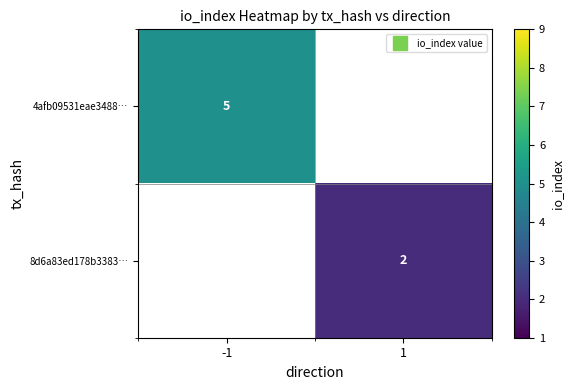

List the series in order of their peak value, highest first.

4afb09531eae3488…, 8d6a83ed178b3383…